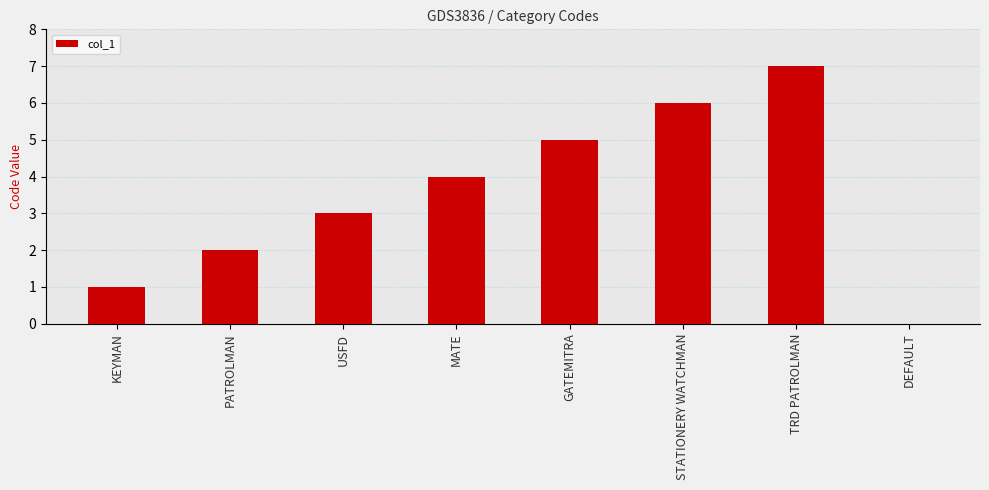

Is it true that the value at DEFAULT is 0?

True